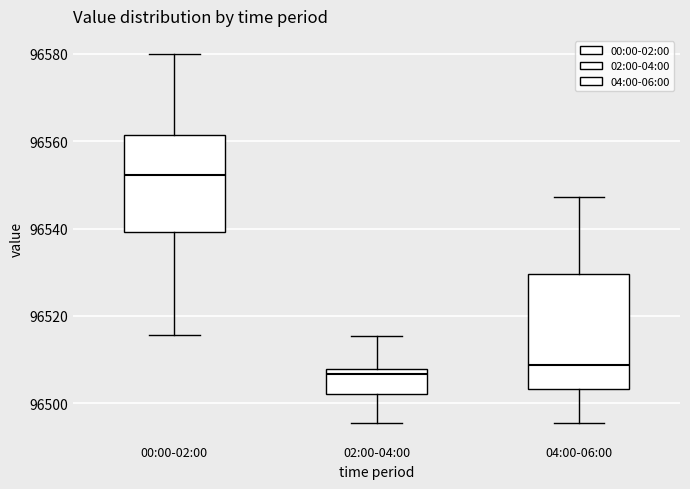

Which box is the tallest, from its lower edge to its upper edge?

04:00-06:00